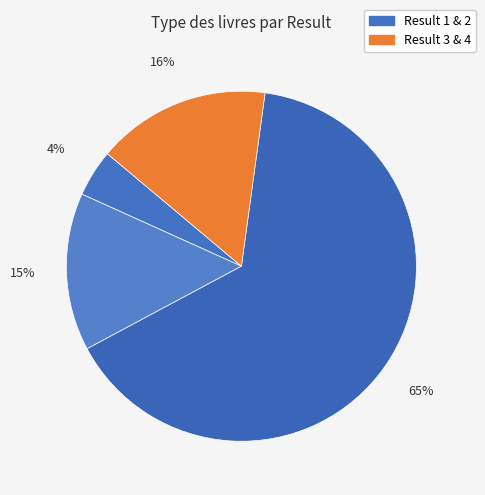

To the nearest percent, what is the difference between the largest and smallest slice percentages?

61%